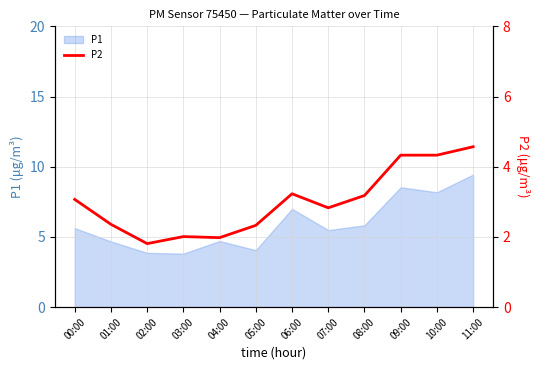

True or false: there are more than 1 points higher than both neighbors.

True